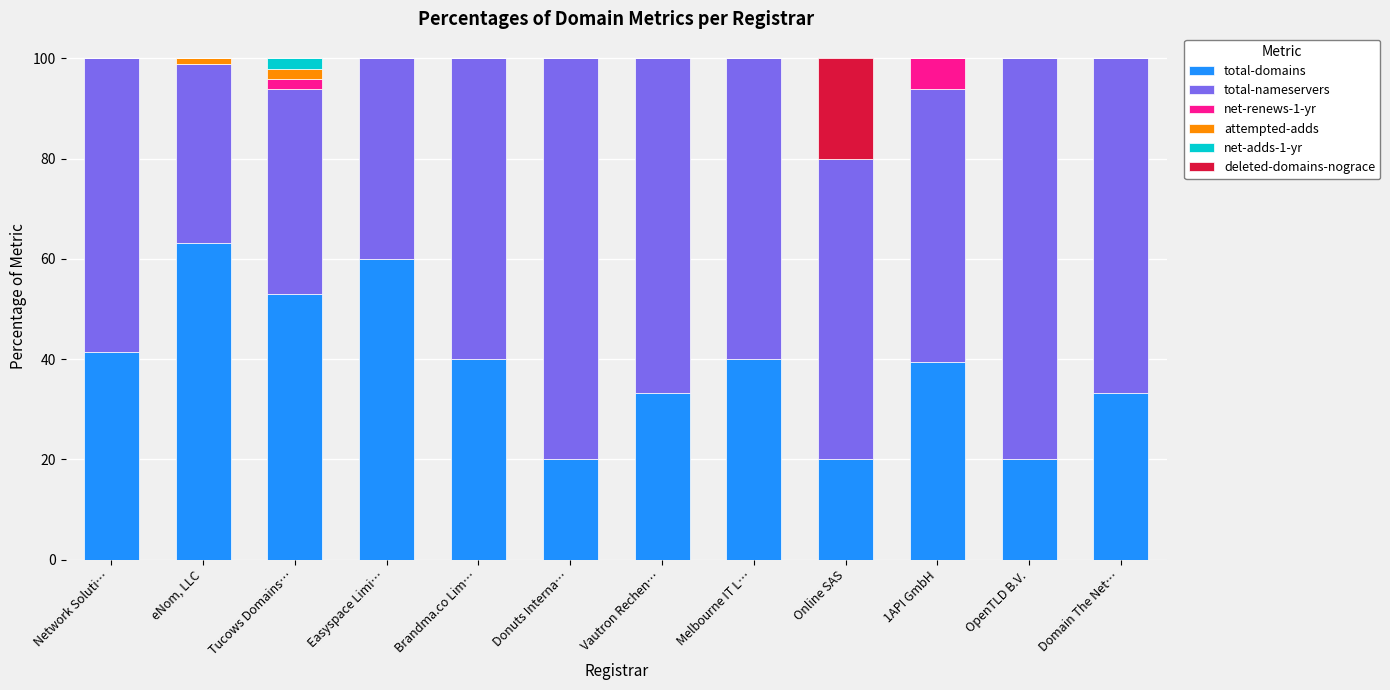

Does the chart contain stacked bars?

Yes